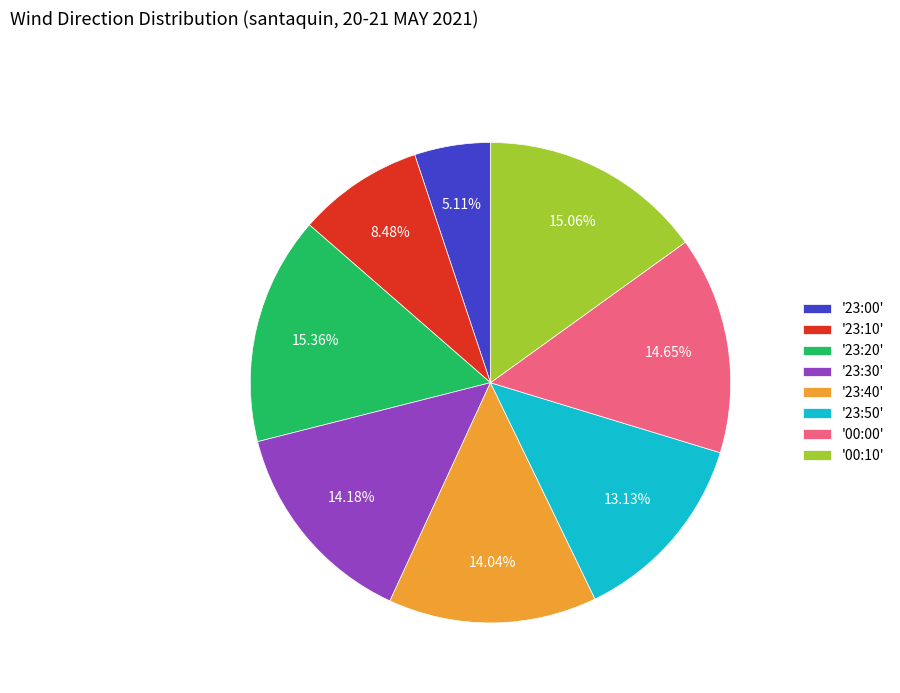

Approximately how many times larger is the value at '23:00' compared to '23:30'?

0.4